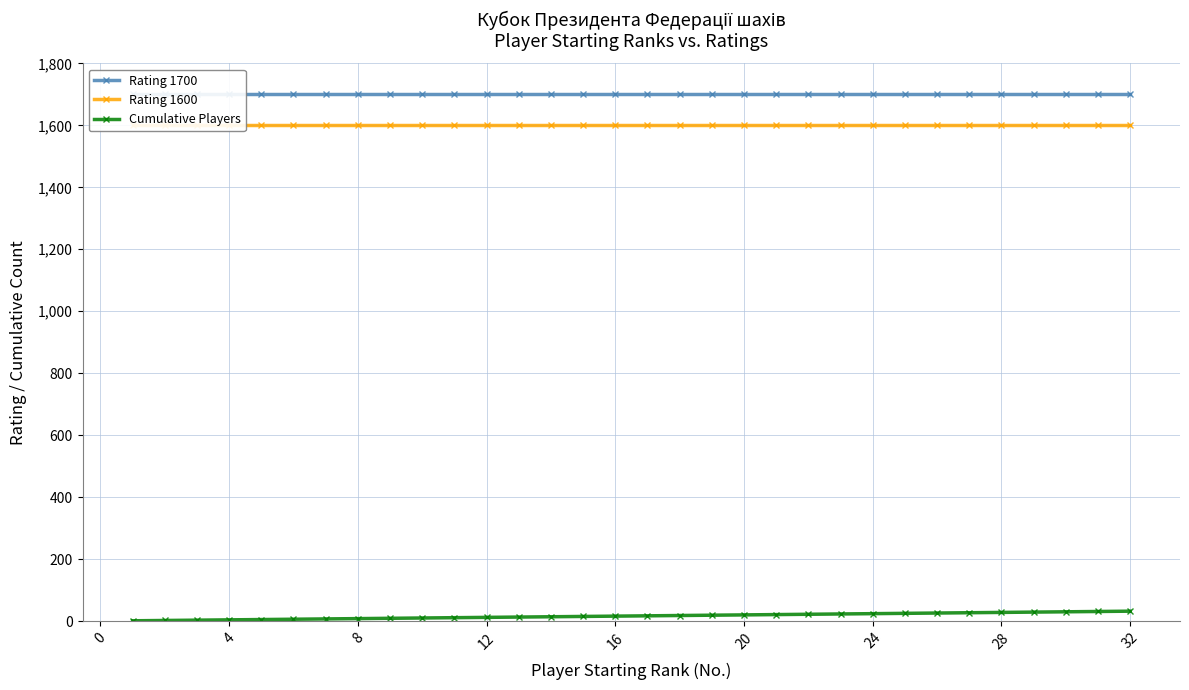

The value of Rating 1600 at 12 is 2858. True or false?

False